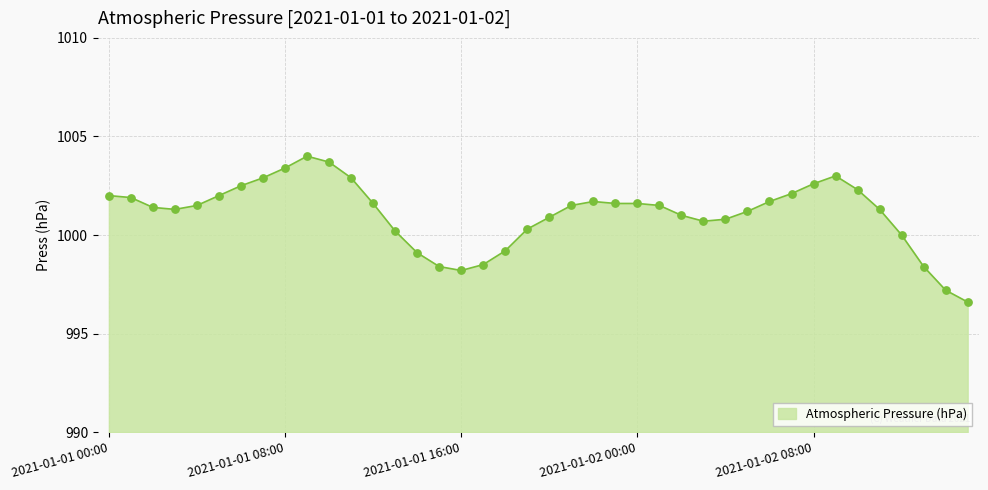

What is the smallest value displayed?

996.6